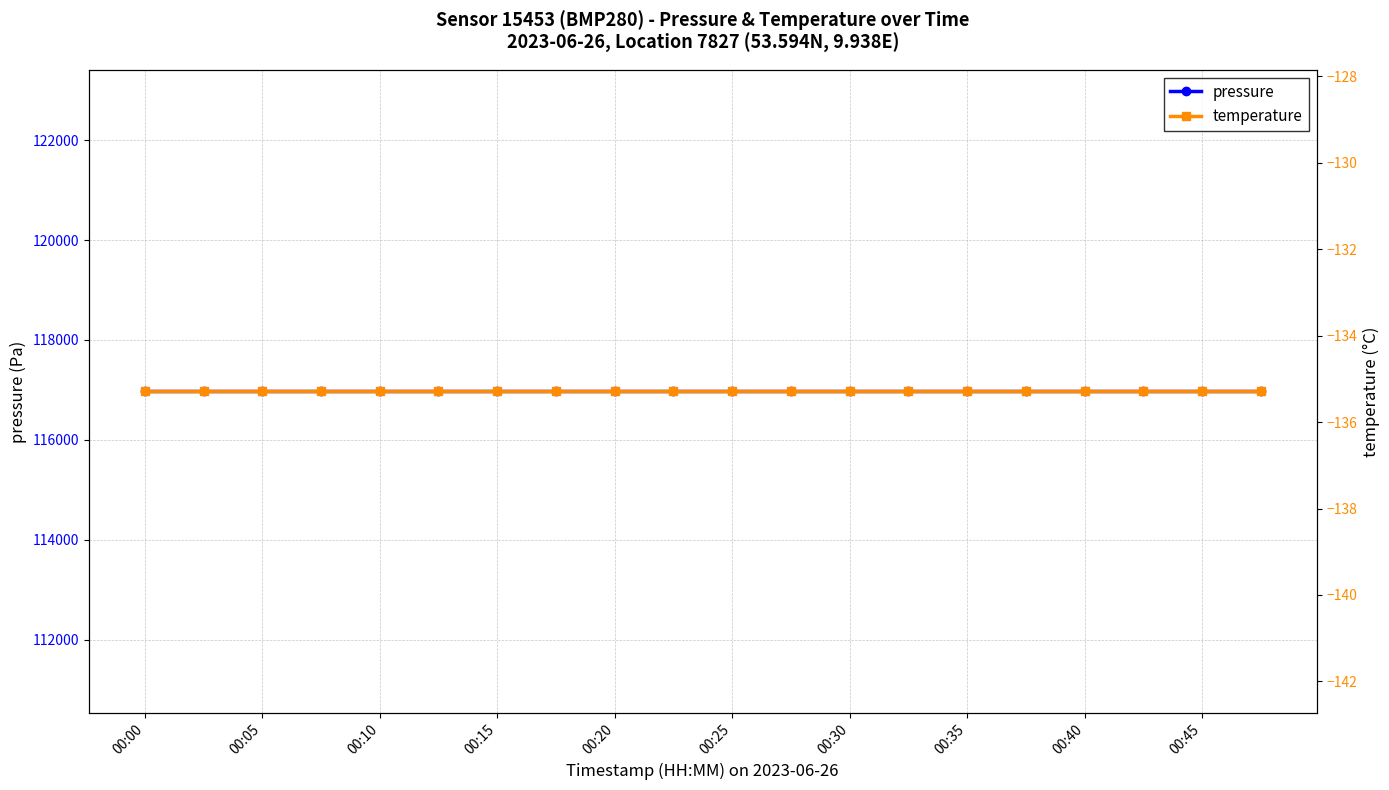

True or false: pressure and temperature cross at least once.

False